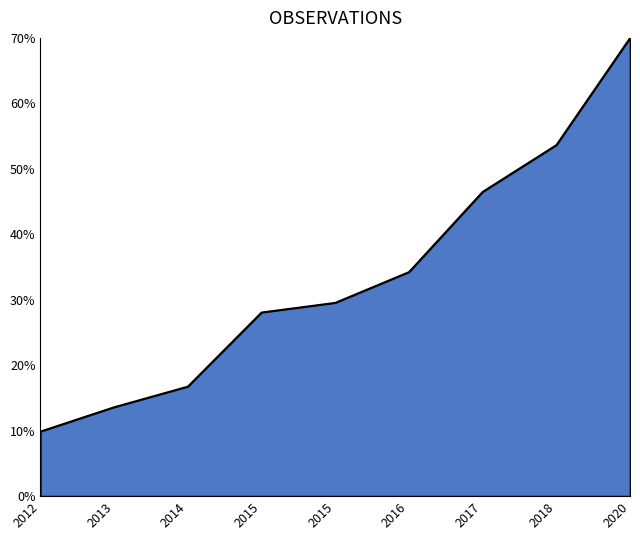

List the labels in order of value, largest first.

2020, 2018, 2017, 2016, 2015, 2015, 2014, 2013, 2012